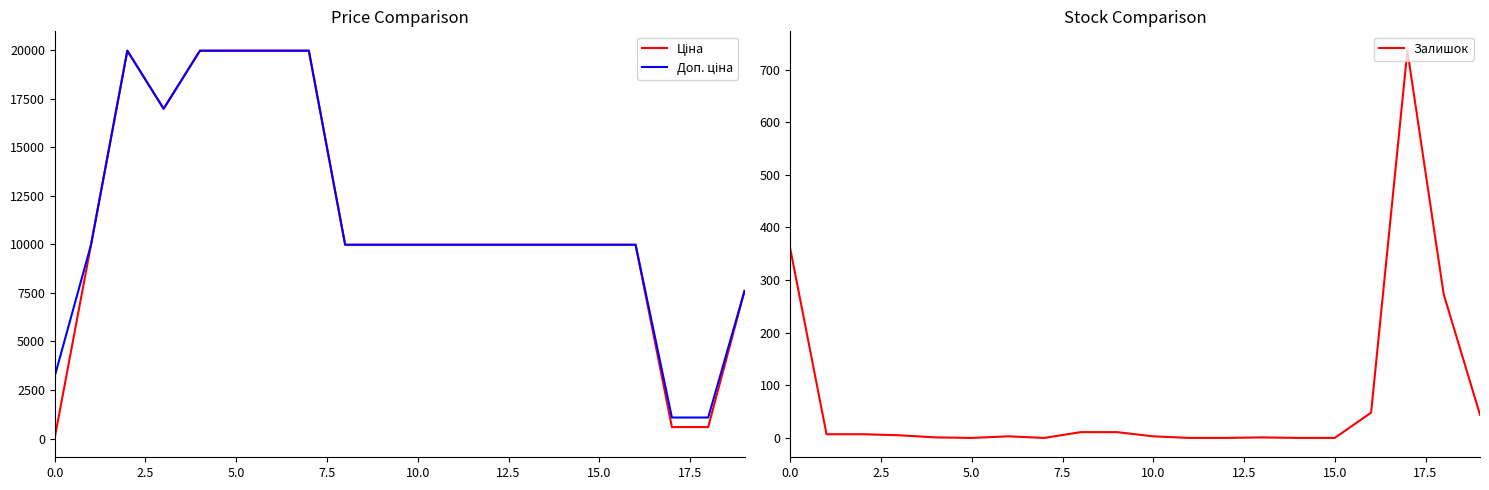

Is it true that Залишок equals 160 at 0.0?

False